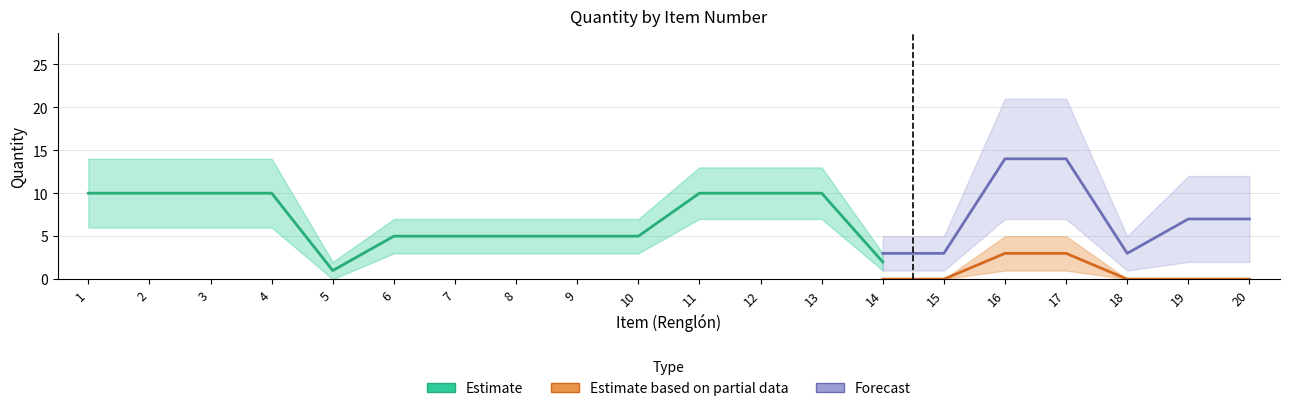

The value of Estimate at 8 is 5. True or false?

True